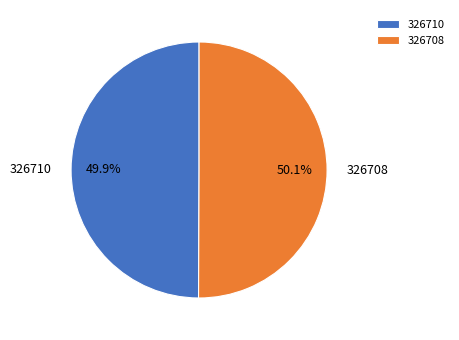

Do 326710 and 326708 together represent more than half of the pie?

Yes